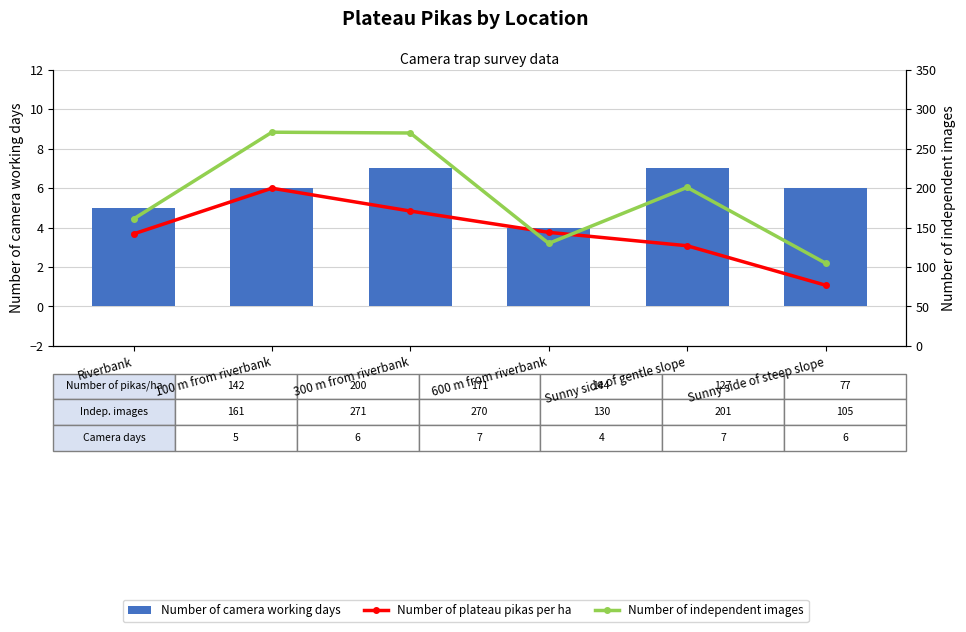

What is the total value across all series at 300 m from riverbank?

448